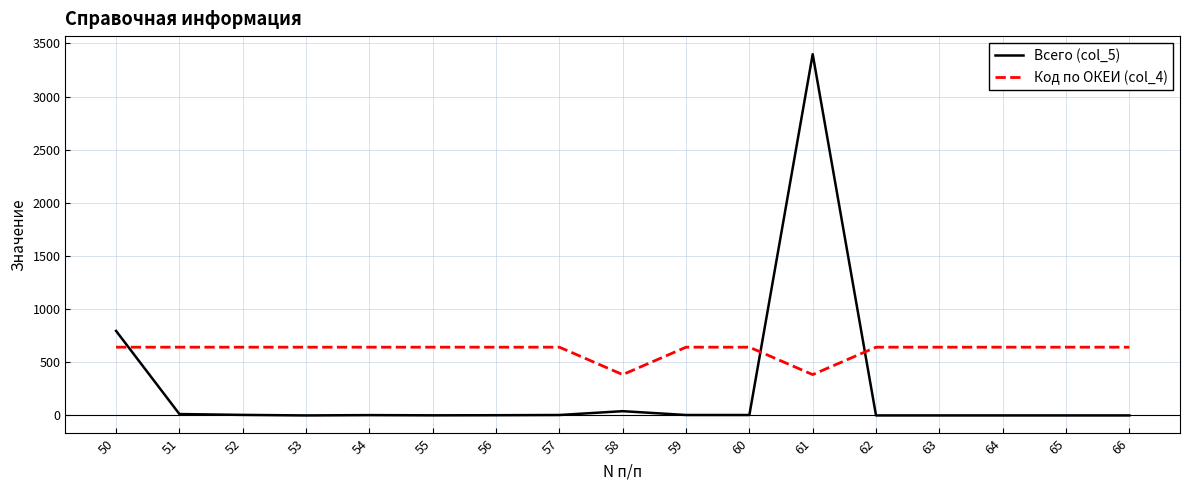

How many lines are shown in the chart?

2